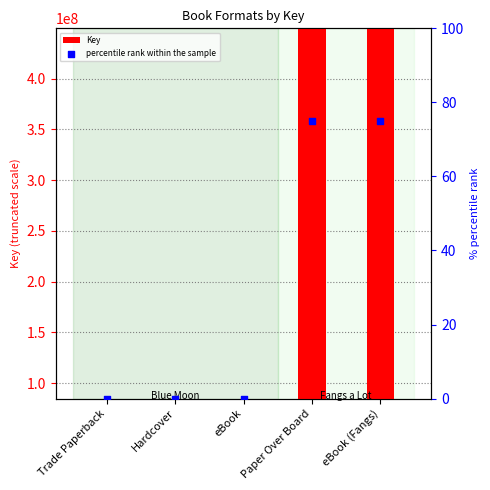

Is the value of percentile rank within the sample at eBook (Fangs) greater than the value of Key at Paper Over Board?

No